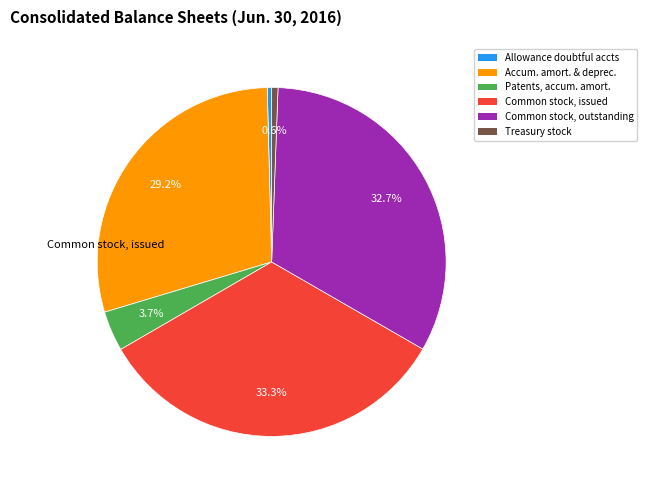

Count the number of slices in the pie.

6